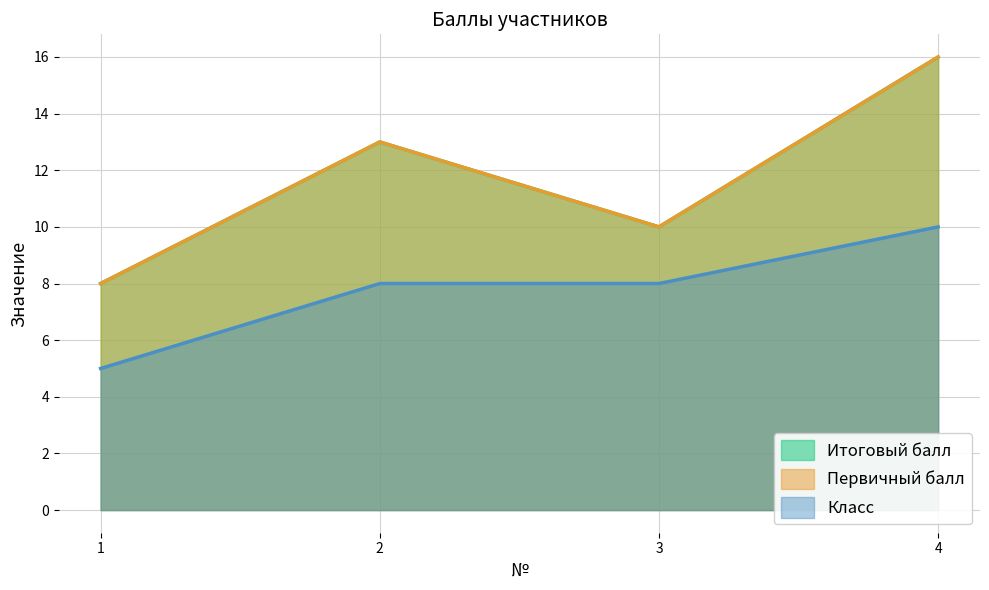

True or false: Класс and Итоговый балл intersect in this chart.

False